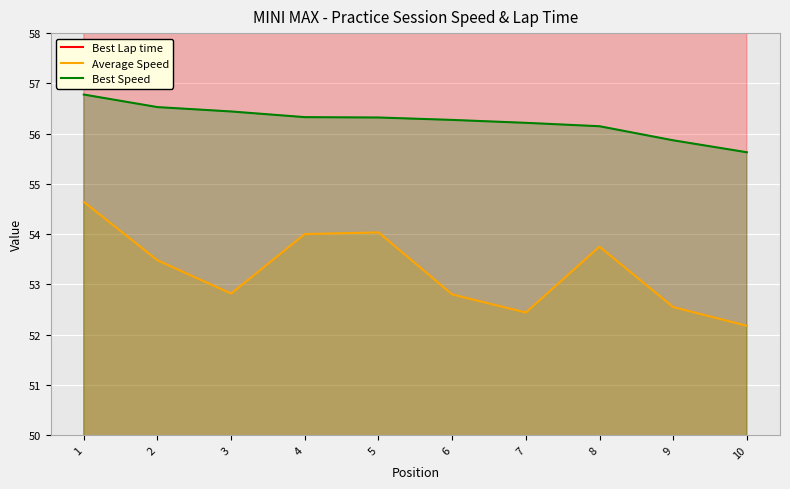

True or false: Best Speed and Average Speed cross at least once.

False